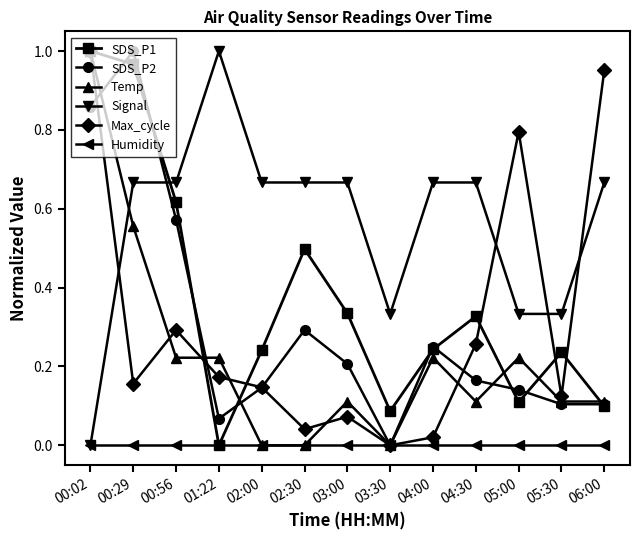

At which category does SDS_P1 reach its first local valley?

01:22